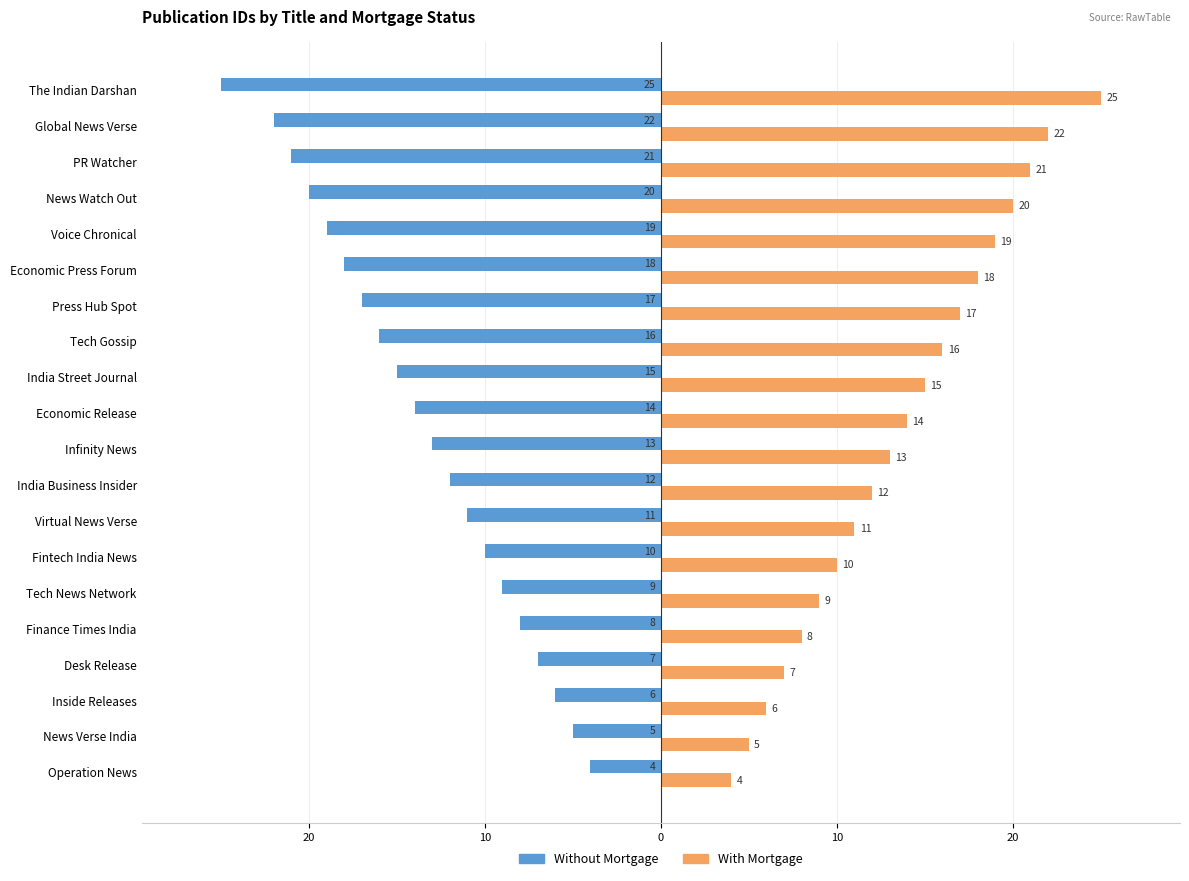

What are all the series names shown in the legend?

Without Mortgage, With Mortgage